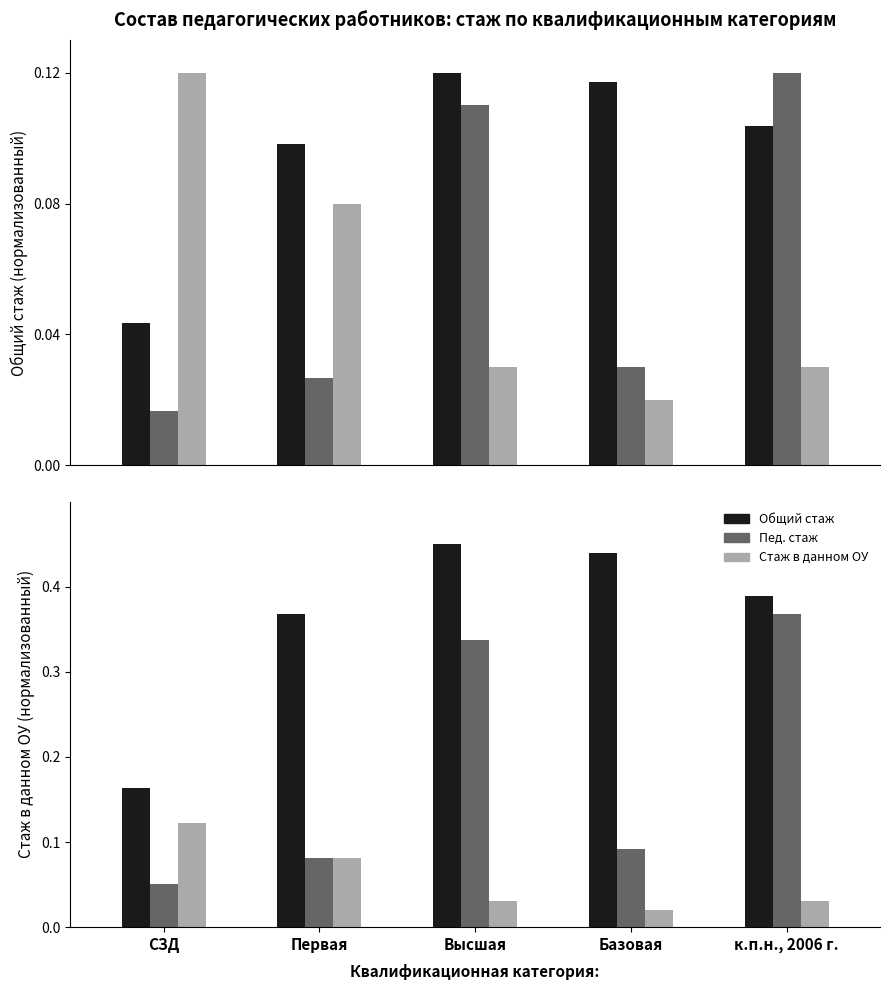

The Пед. стаж series shows 0.3 at к.п.н., 2006 г.. True or false?

False